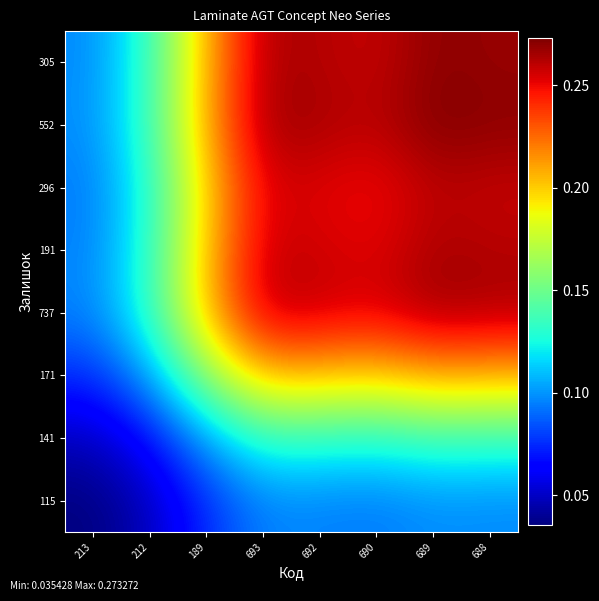

Reading left to right, transcribe all the data shown in this chart.

115: 213=0.0	212=0.0	189=0.1	693=0.1	692=0.1	690=0.1	689=0.1	688=0.1
141: 213=0.0	212=0.1	189=0.1	693=0.1	692=0.1	690=0.1	689=0.1	688=0.1
171: 213=0.1	212=0.1	189=0.2	693=0.2	692=0.2	690=0.2	689=0.2	688=0.2
737: 213=0.1	212=0.1	189=0.2	693=0.3	692=0.3	690=0.3	689=0.3	688=0.3
191: 213=0.1	212=0.1	189=0.2	693=0.3	692=0.3	690=0.3	689=0.3	688=0.3
296: 213=0.1	212=0.1	189=0.2	693=0.3	692=0.3	690=0.2	689=0.3	688=0.3
552: 213=0.1	212=0.1	189=0.2	693=0.3	692=0.3	690=0.3	689=0.3	688=0.3
305: 213=0.1	212=0.1	189=0.2	693=0.3	692=0.3	690=0.3	689=0.3	688=0.3